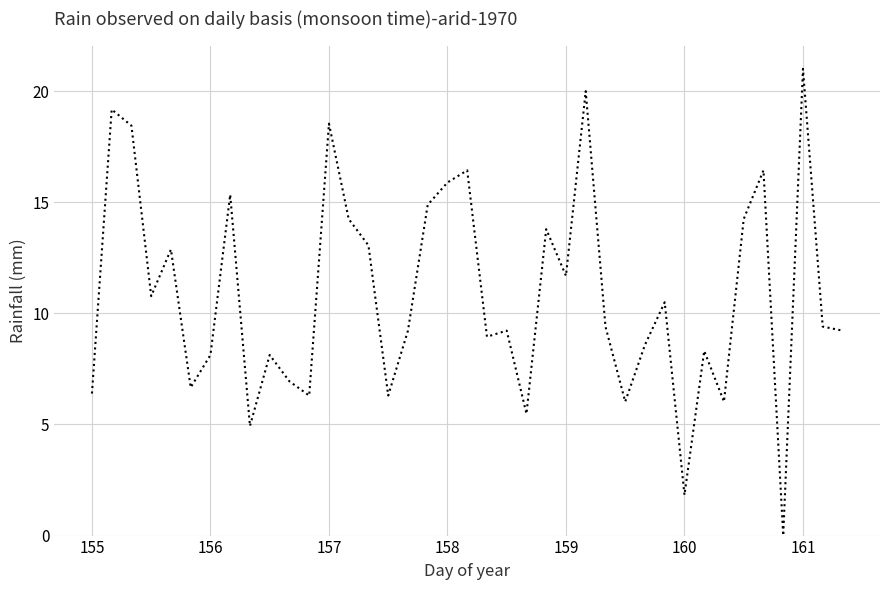

Count the number of categories in the chart.

39